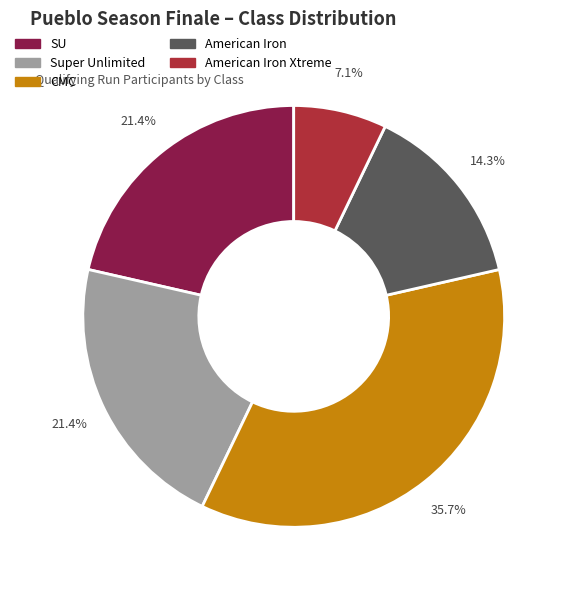

Is there any slice that represents more than half of the pie?

No